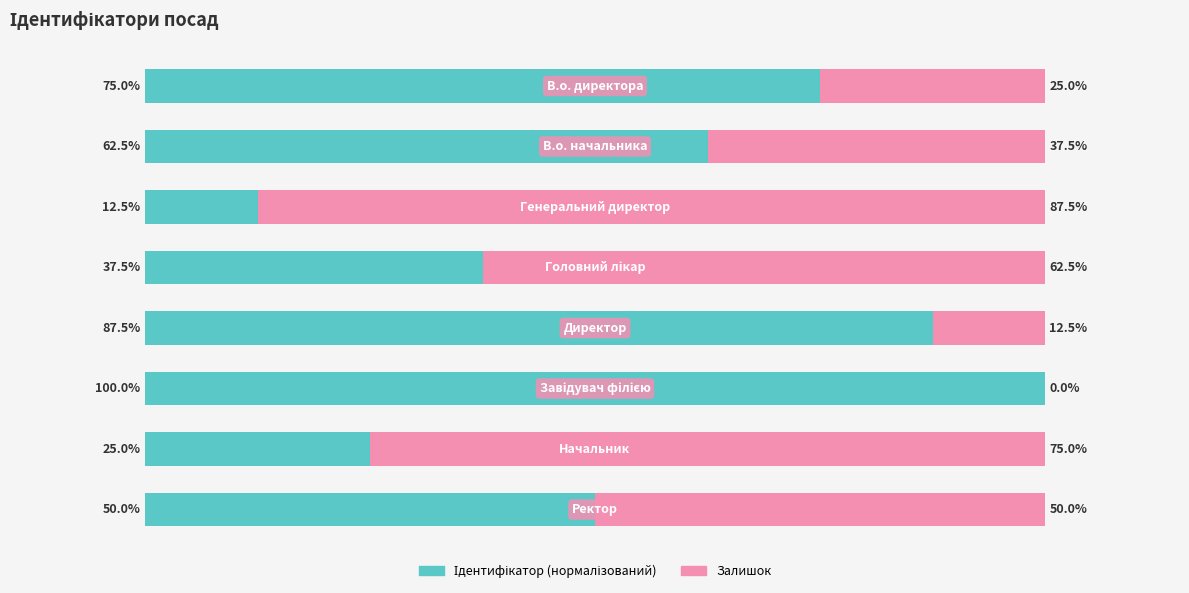

List the series in order of their peak value, highest first.

Ідентифікатор (нормалізований), Залишок